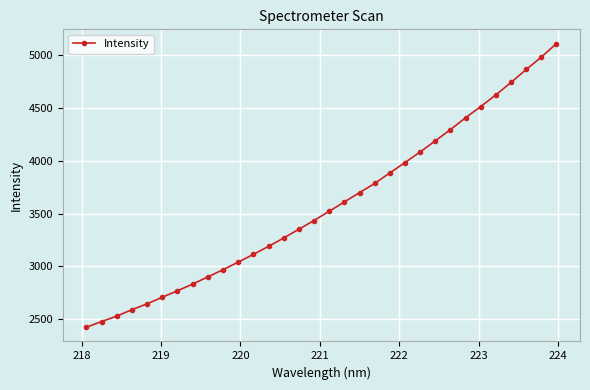

Does the chart have visible grid lines?

Yes